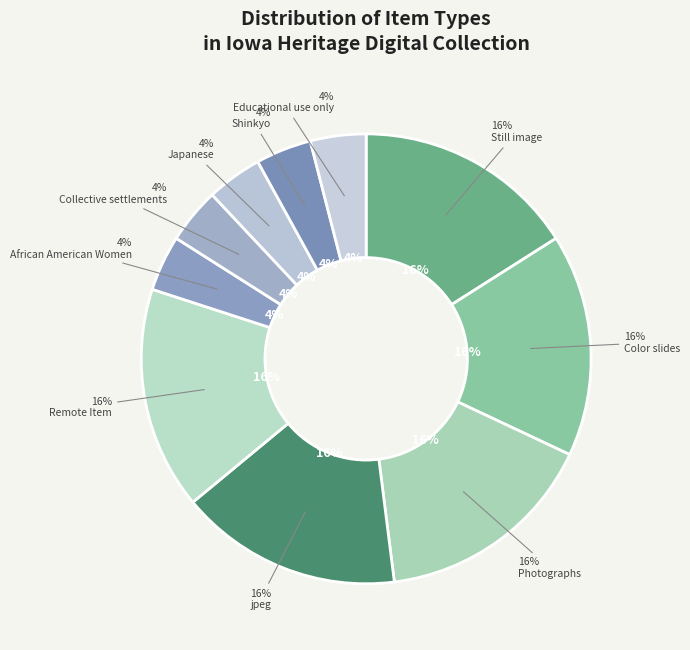

Count the number of slices in the pie.

10